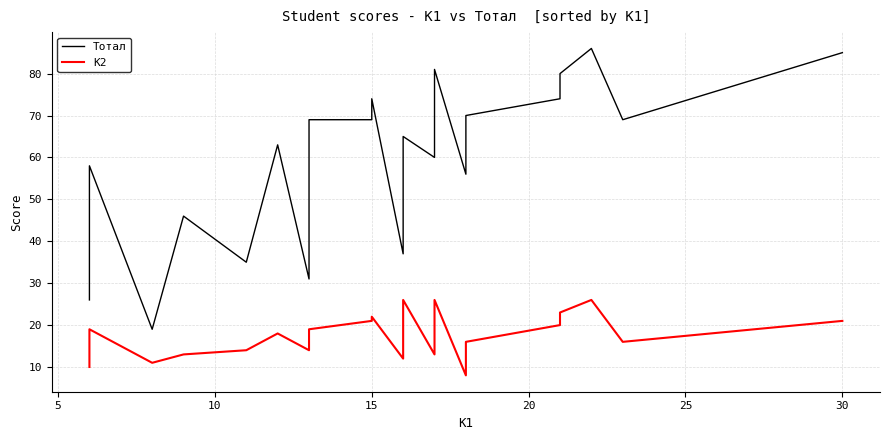

What is the average value of the K2 series?

17